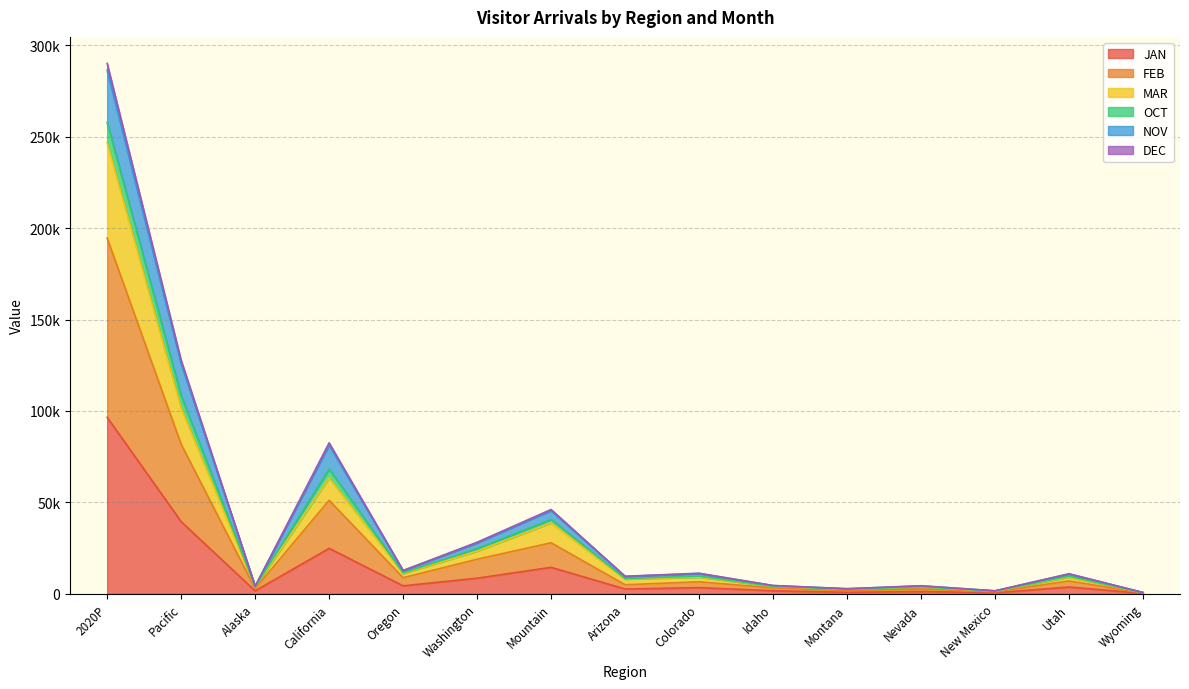

At which label is JAN closest to 48416?

Pacific